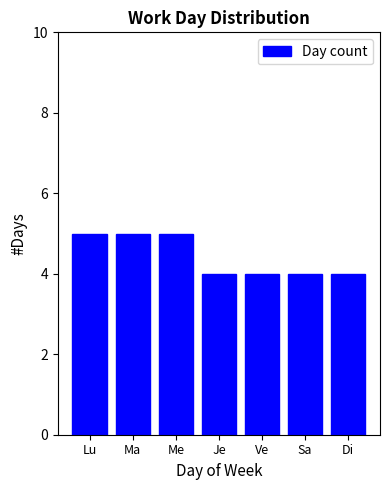

Reading right to left, what are all the values shown in this chart?

Di=4	Sa=4	Ve=4	Je=4	Me=5	Ma=5	Lu=5